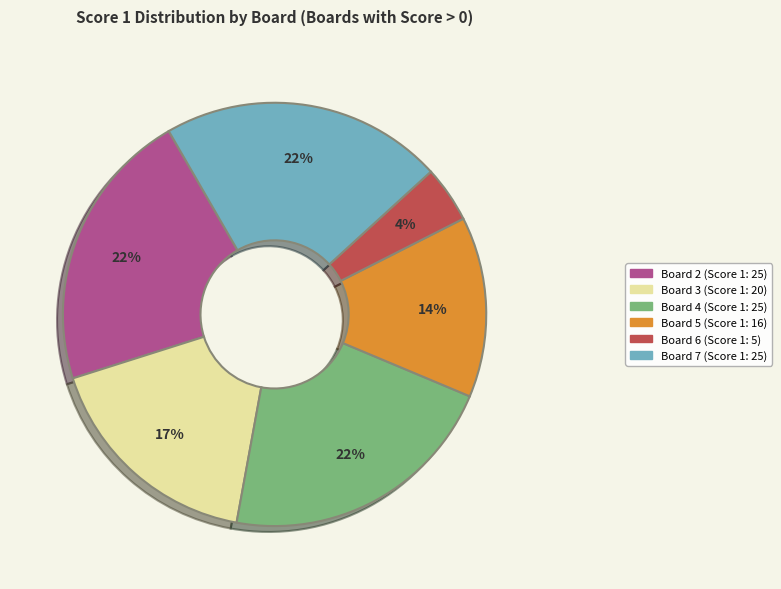

To the nearest percent, what is the average slice percentage?

17%